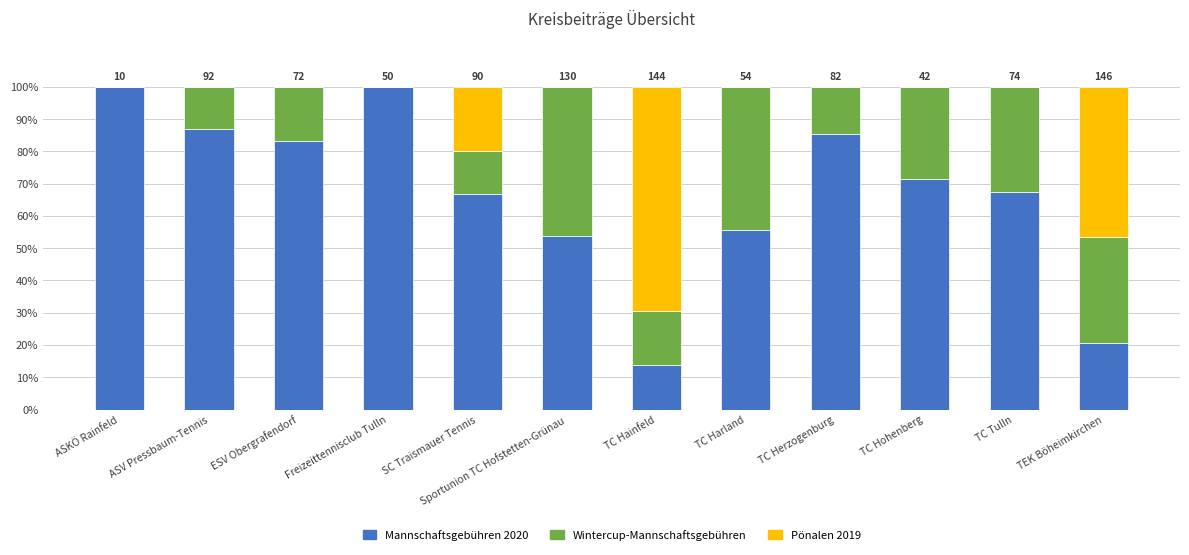

What is the highest value of the Mannschaftsgebühren 2020 series?

100.0